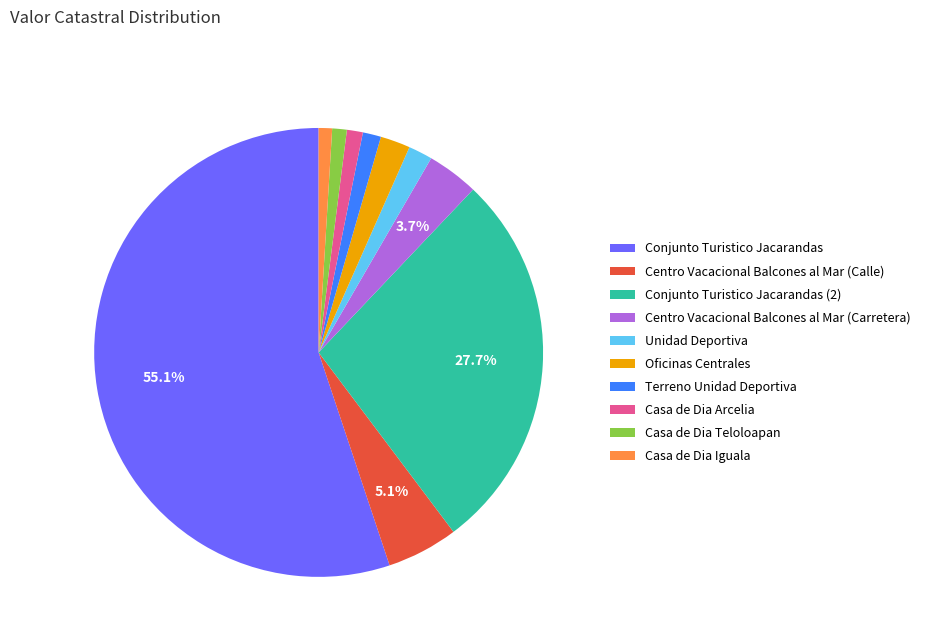

How many slices are in this pie chart?

10